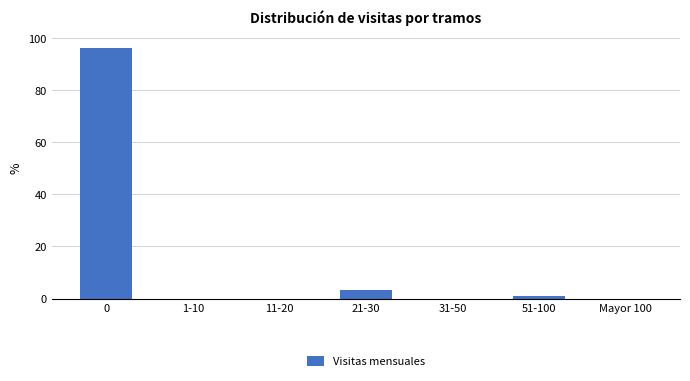

Reading left to right, list all the values displayed in this chart.

0=96.0	1-10=0.0	11-20=0.0	21-30=3.2	31-50=0.0	51-100=0.8	Mayor 100=0.0